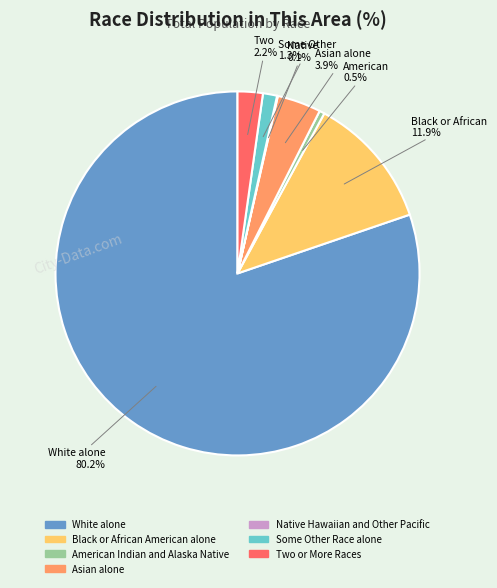

Which slice is the largest?

White alone